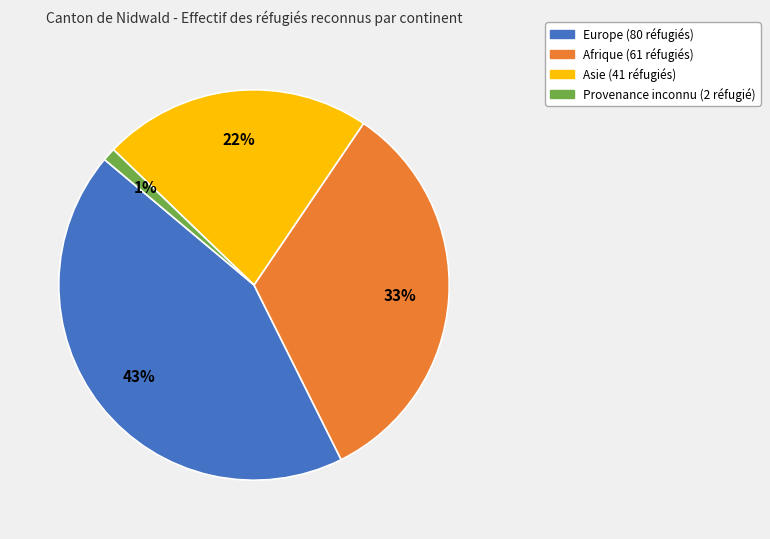

To the nearest percent, what is the average slice percentage?

25%